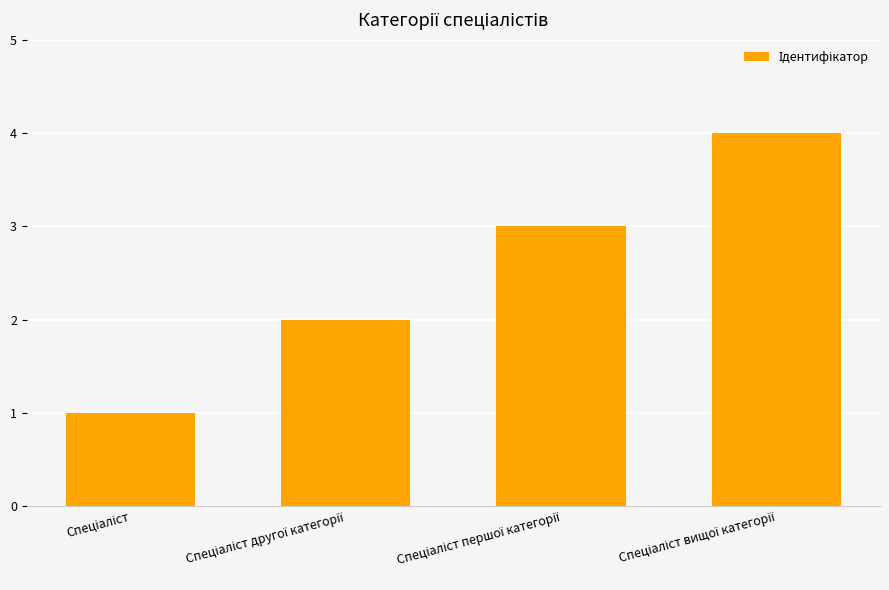

How many data points are less than 3?

2